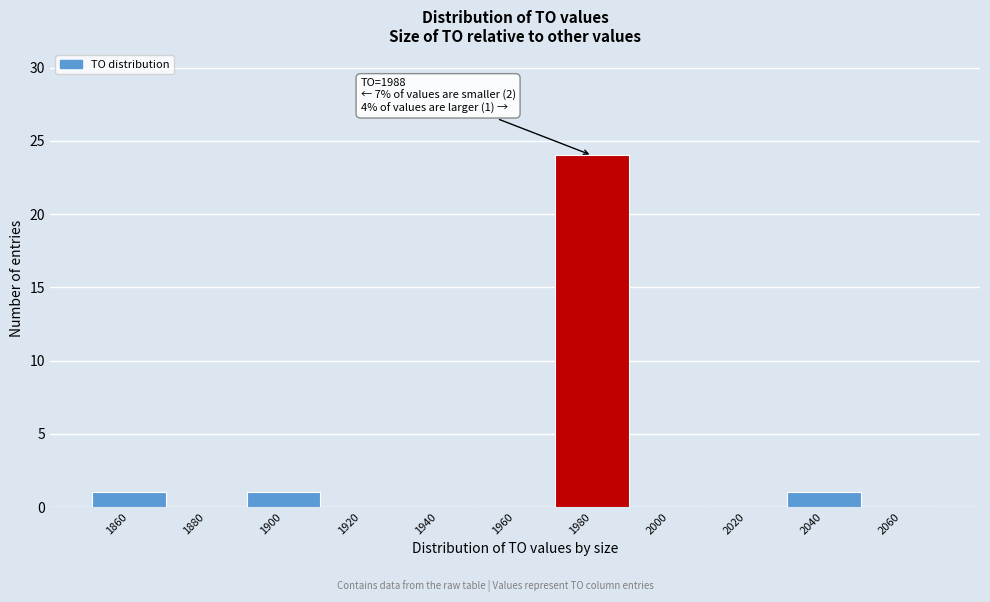

Reading right to left, extract all data points from this chart.

2060=0	2040=1	2020=0	2000=0	1980=24	1960=0	1940=0	1920=0	1900=1	1880=0	1860=1